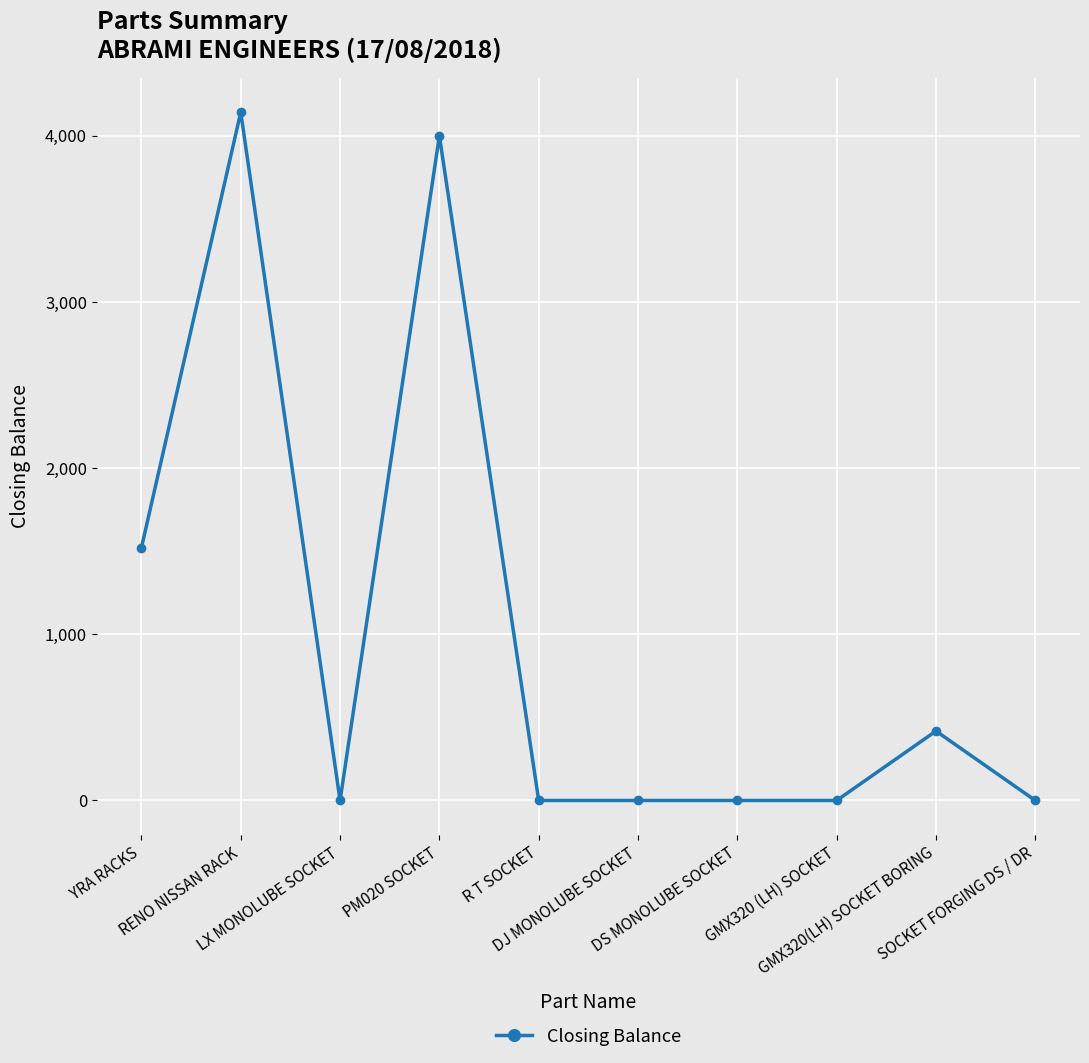

What is the sum of all values?

10081